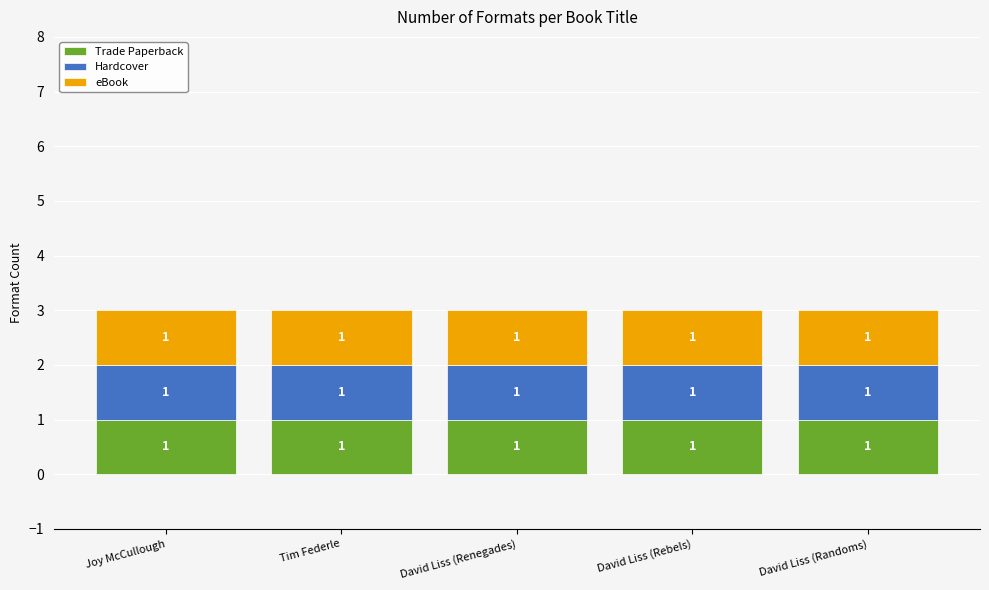

Rank the categories by eBook value from lowest to highest.

Joy McCullough, David Liss (Renegades), David Liss (Rebels), David Liss (Randoms), Tim Federle